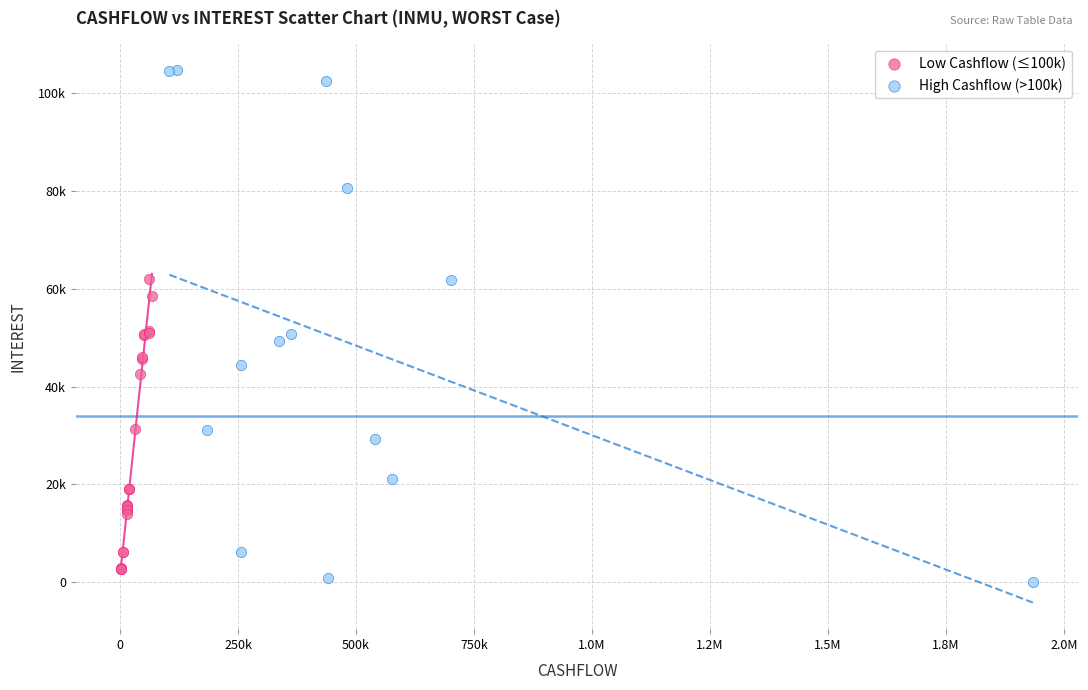

What are all the series names shown in the legend?

Low Cashflow (≤100k), High Cashflow (>100k)